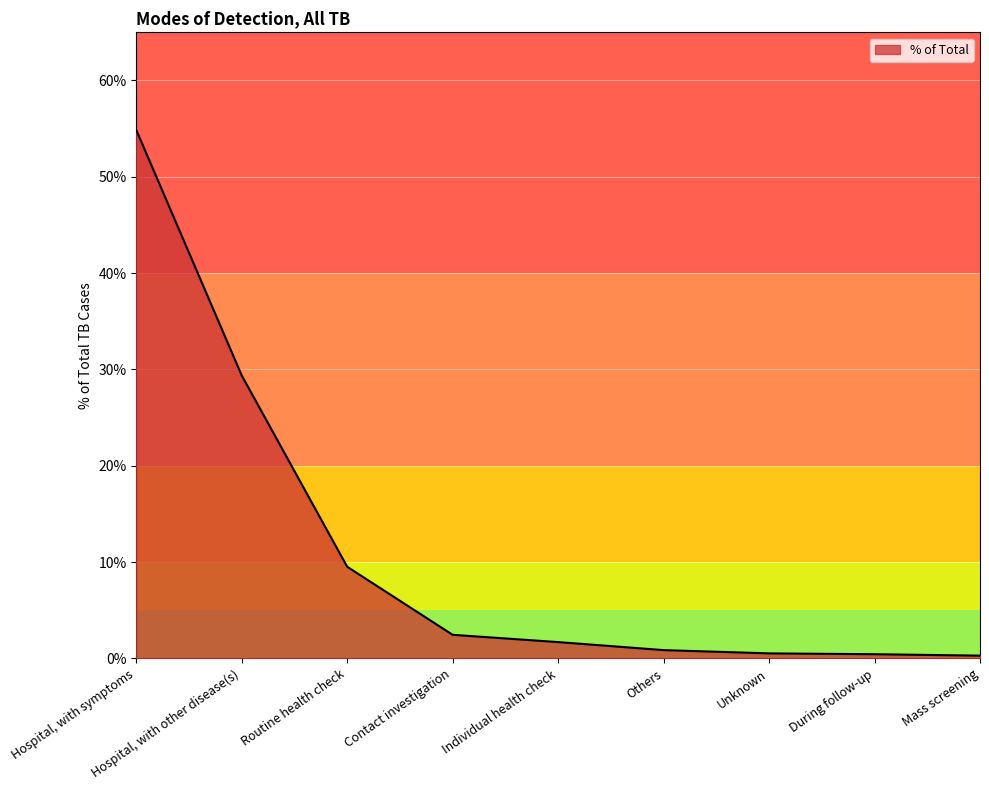

The chart shows a value of 37.4 at Hospital, with symptoms. True or false?

False